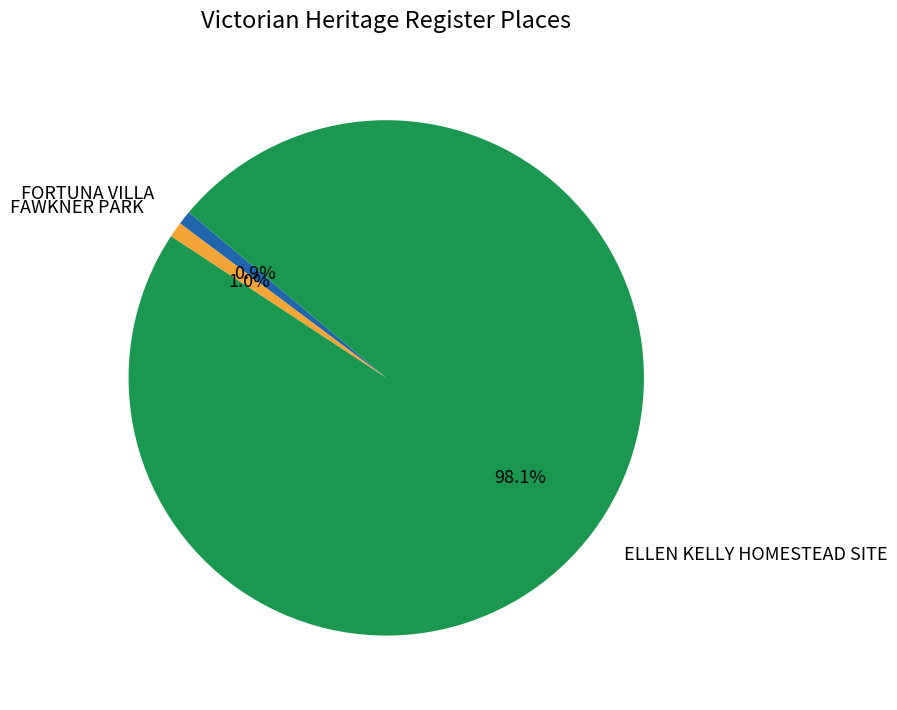

Which category accounts for the majority?

ELLEN KELLY HOMESTEAD SITE